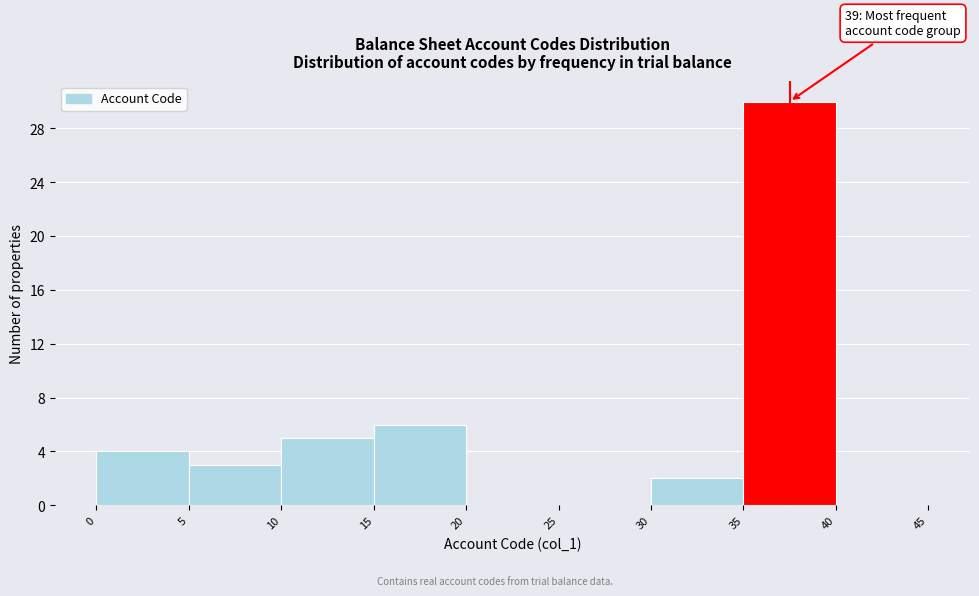

Which range on the x-axis has the tallest bar?

35 to 40